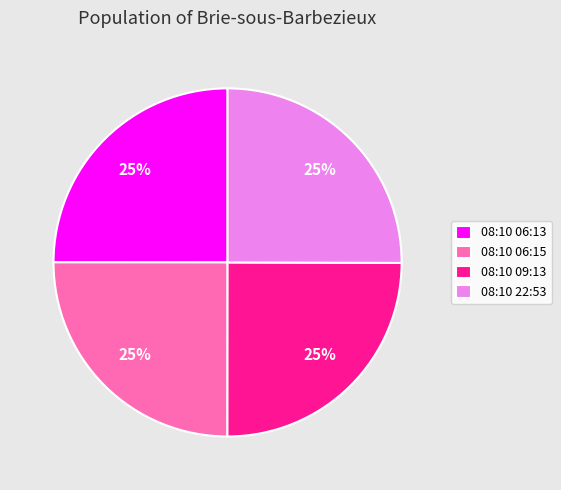

Is there a majority slice in this chart?

No